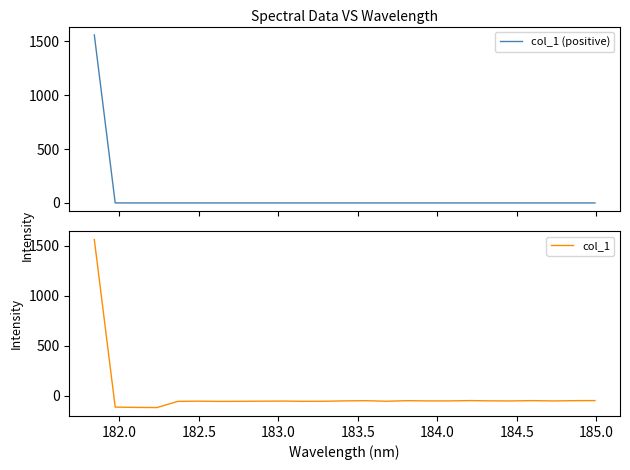

Which series has the largest range (max minus min)?

col_1